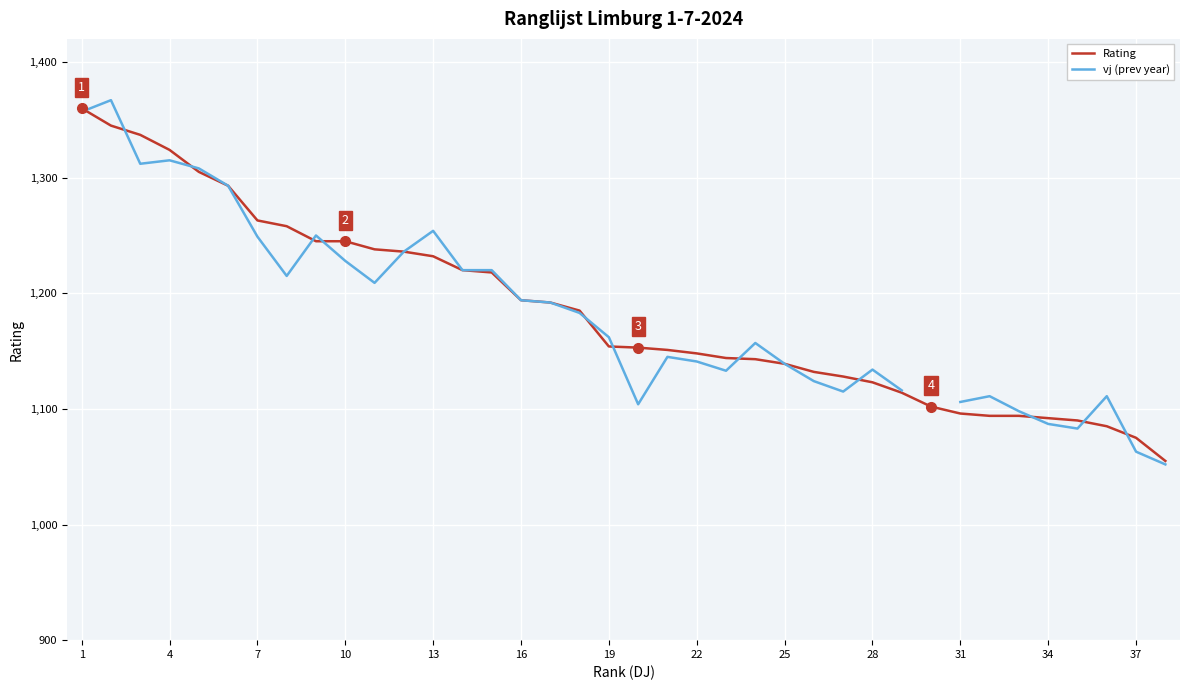

True or false: vj (prev year) has more than 1 points higher than both neighbors.

True